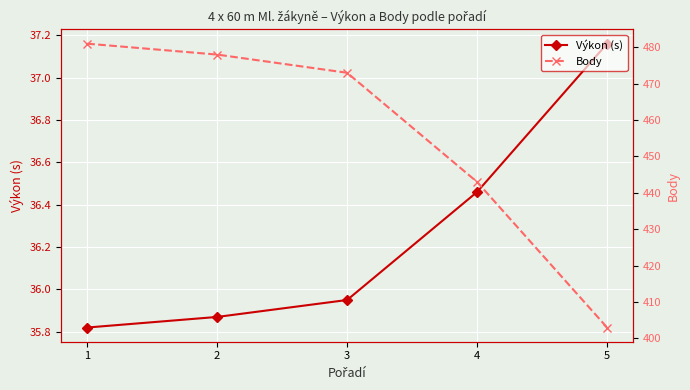

What is the difference between the Body values at 5 and 4?

40.0